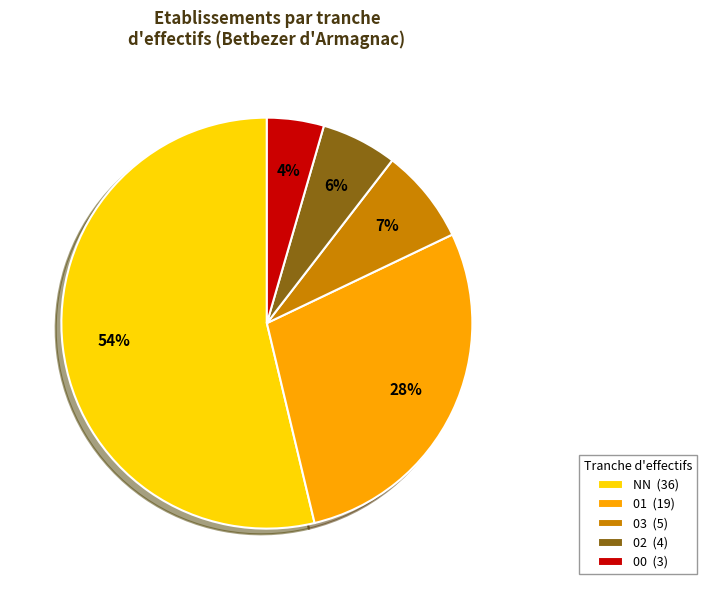

Between 00 (3) and 03 (5), which is larger?

03 (5)